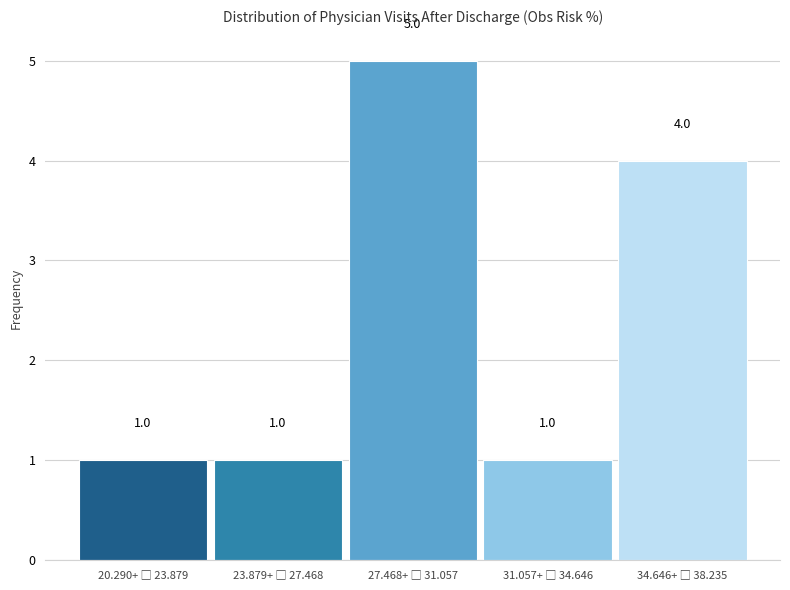

Reading right to left, list all the values displayed in this chart.

4	1	5	1	1